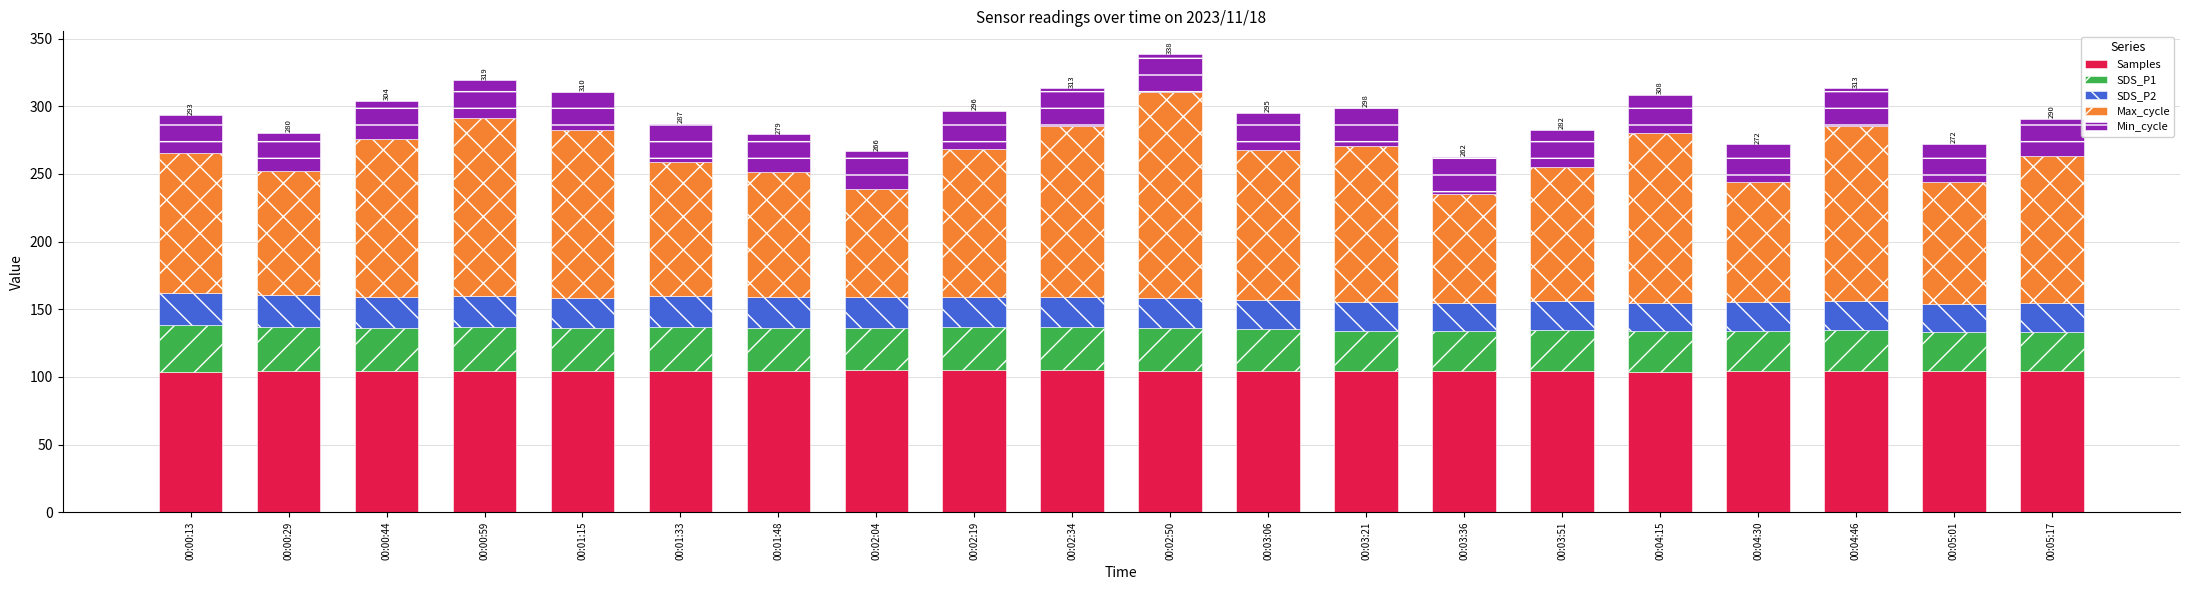

Are the bars grouped side by side (vs. stacked)?

No